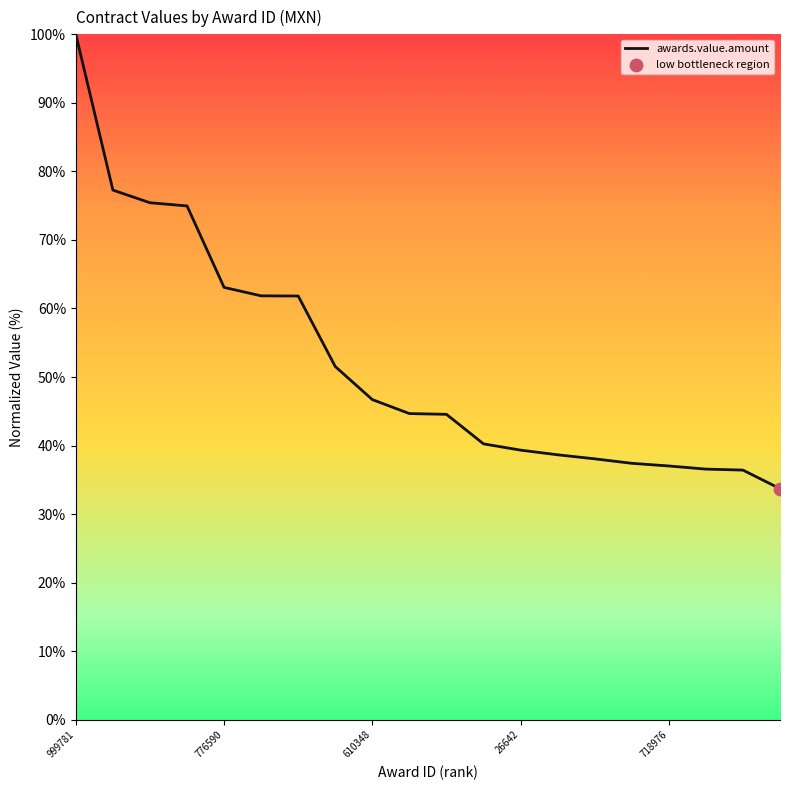

What is the smallest value displayed?

33.7